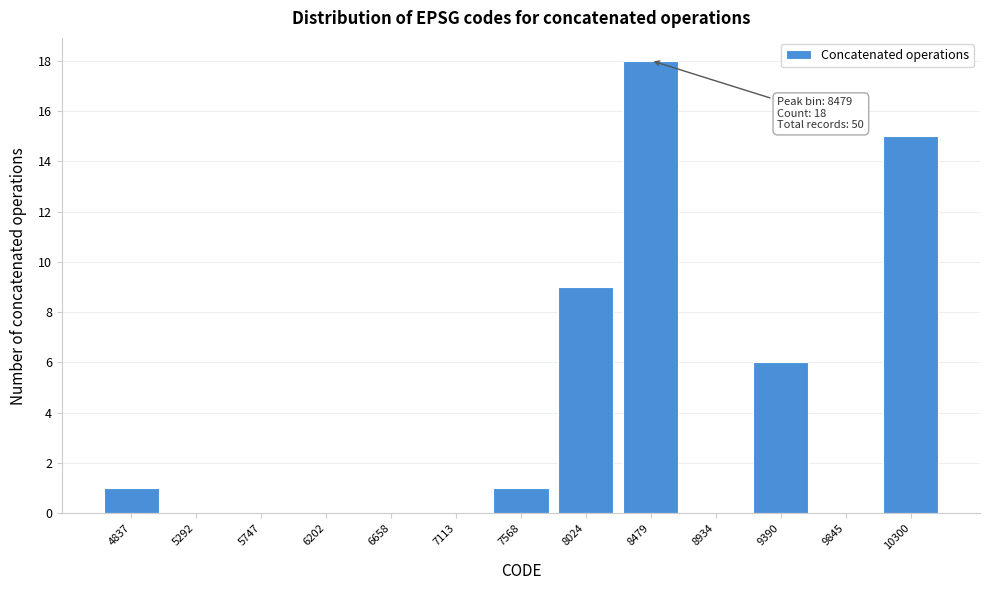

Reading left to right, list all the values displayed in this chart.

4837=1	5292=0	5747=0	6202=0	6658=0	7113=0	7568=1	8024=9	8479=18	8934=0	9390=6	9845=0	10300=15